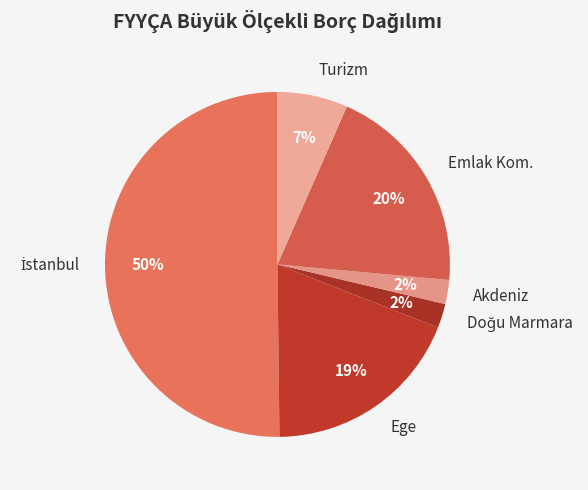

Count the number of slices in the pie.

6